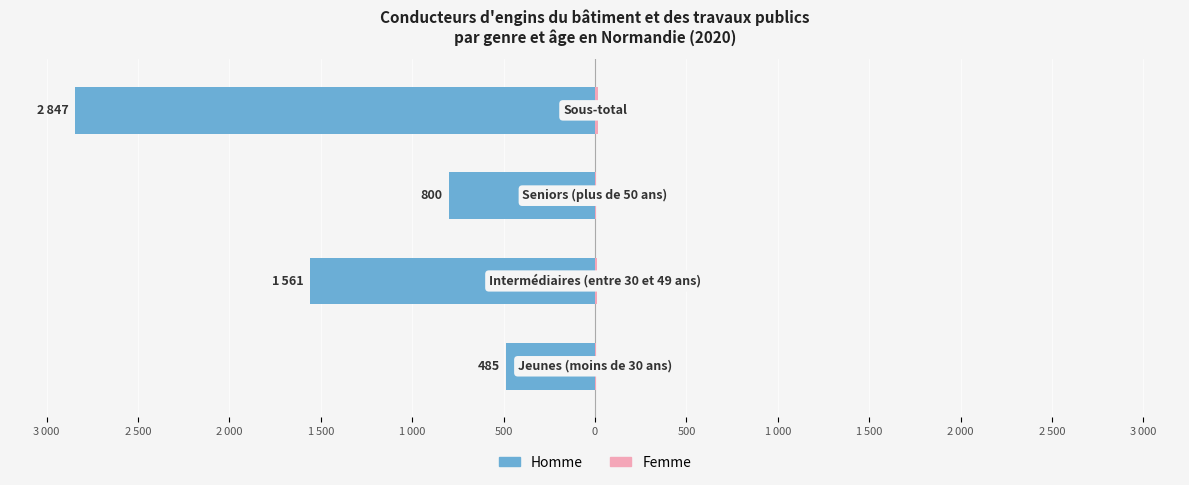

What are all the series names shown in the legend?

Homme, Femme